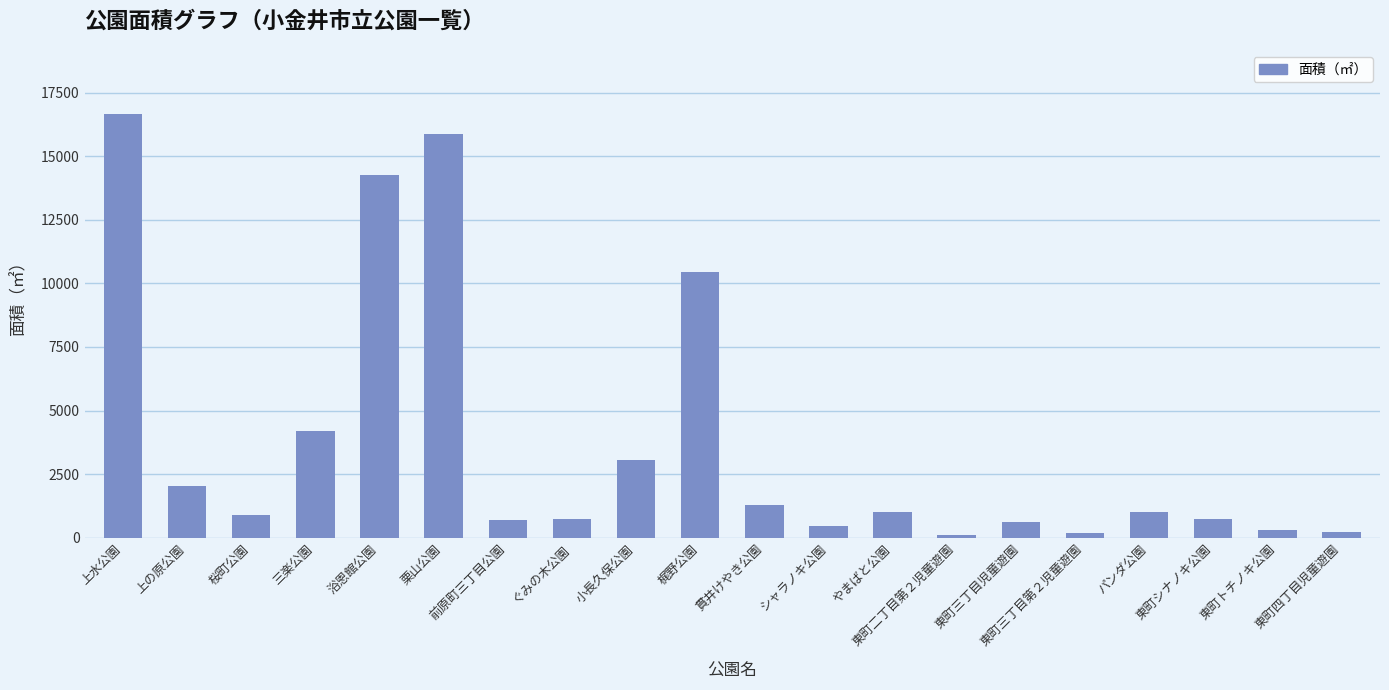

What is the change in value from 東町三丁目第２児童遊園 to 東町シナノキ公園?

+542